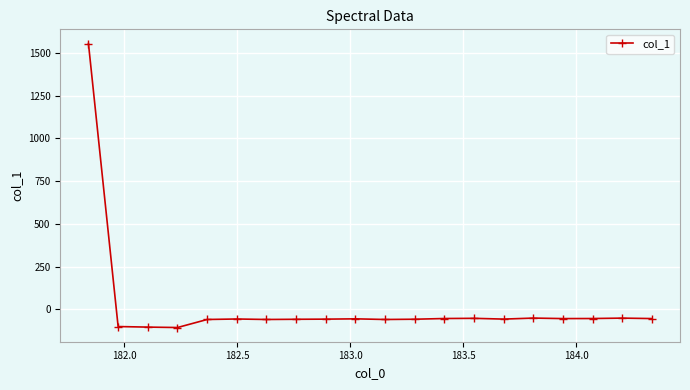

What is the difference between the second highest and second lowest values?

52.7